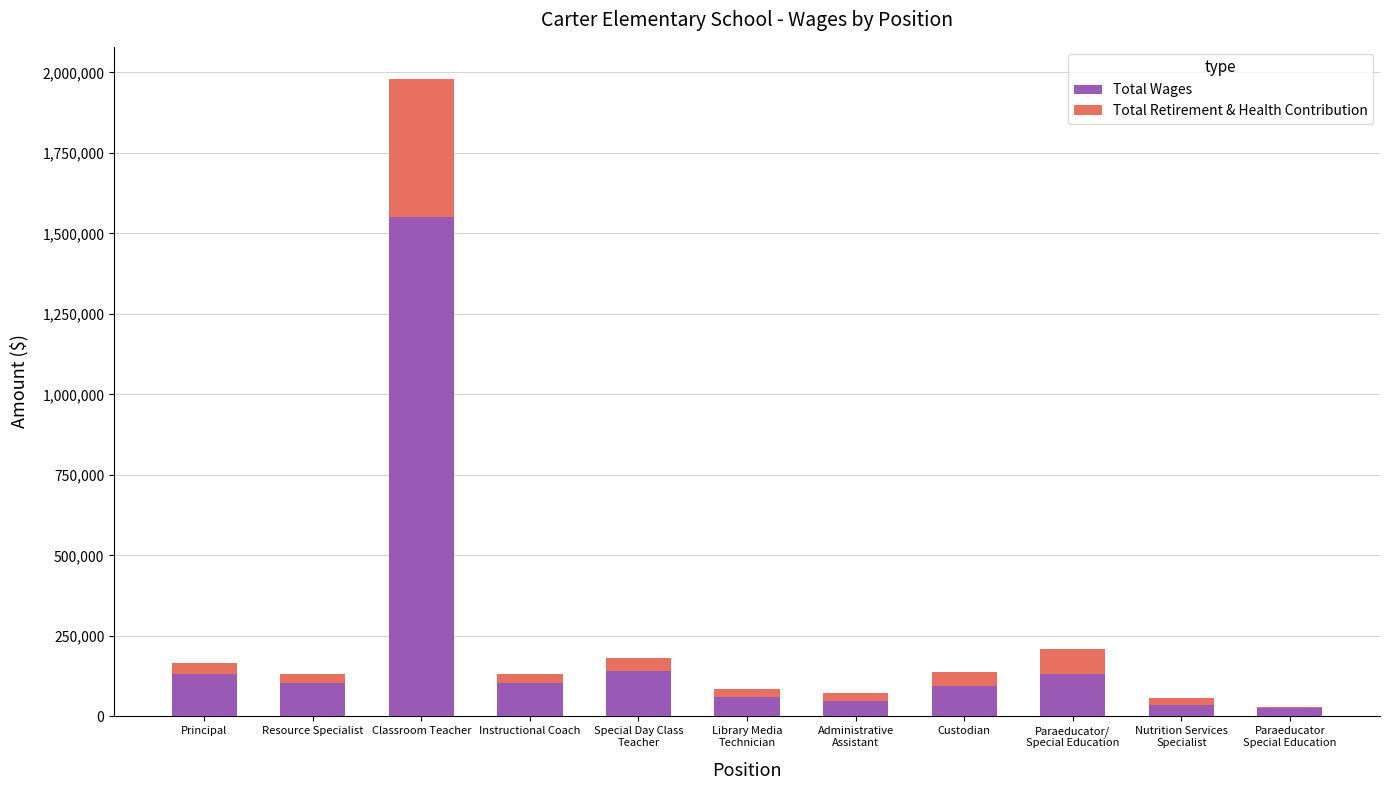

At which label does Total Wages reach its peak?

Classroom Teacher